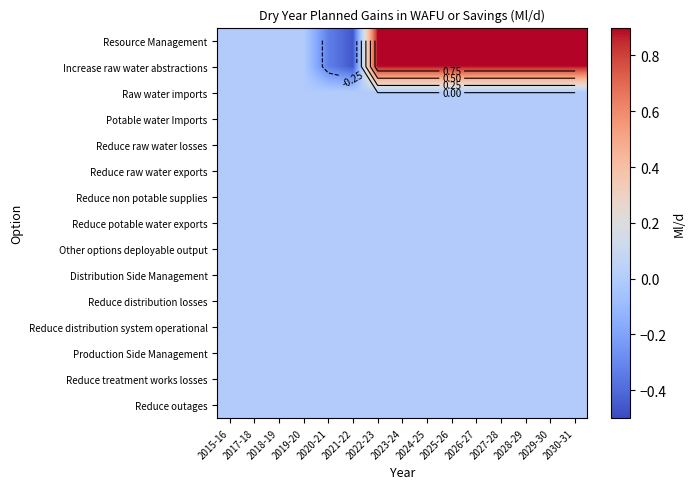

At which category does the chart reach its minimum across all series?

2021-22